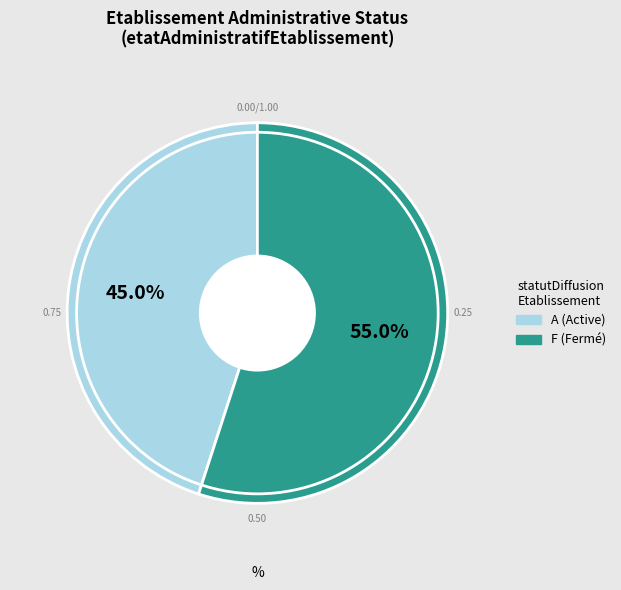

Which slice represents more than half of the pie?

F